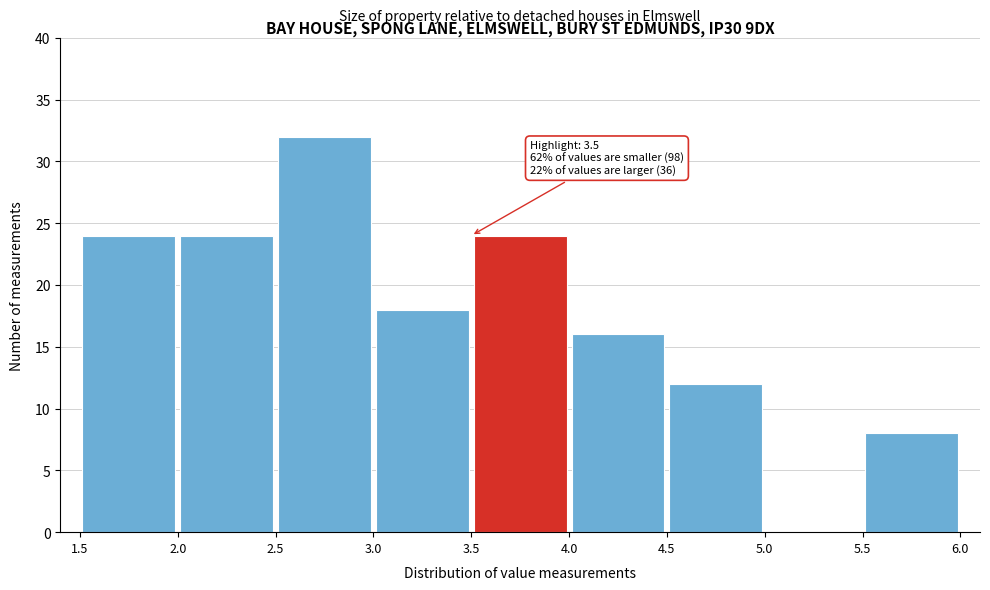

Over which range of the x-axis is the bar tallest?

2.5 to 3.0